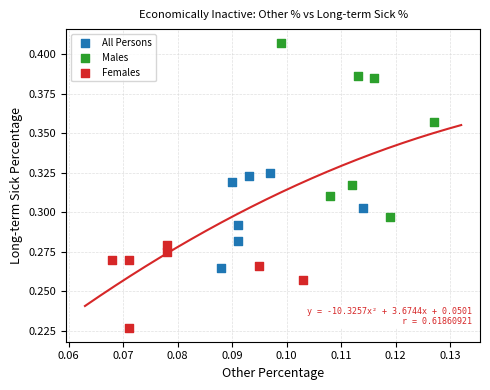

What are all the series names shown in the legend?

All Persons, Males, Females